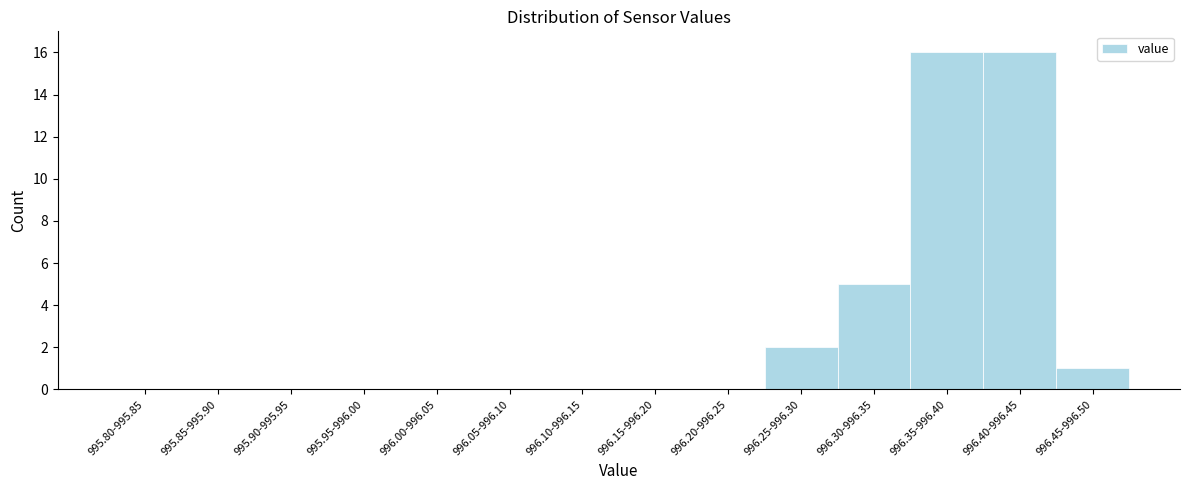

Reading left to right, extract all data points from this chart.

995.80-995.85=0	995.85-995.90=0	995.90-995.95=0	995.95-996.00=0	996.00-996.05=0	996.05-996.10=0	996.10-996.15=0	996.15-996.20=0	996.20-996.25=0	996.25-996.30=2	996.30-996.35=5	996.35-996.40=16	996.40-996.45=16	996.45-996.50=1